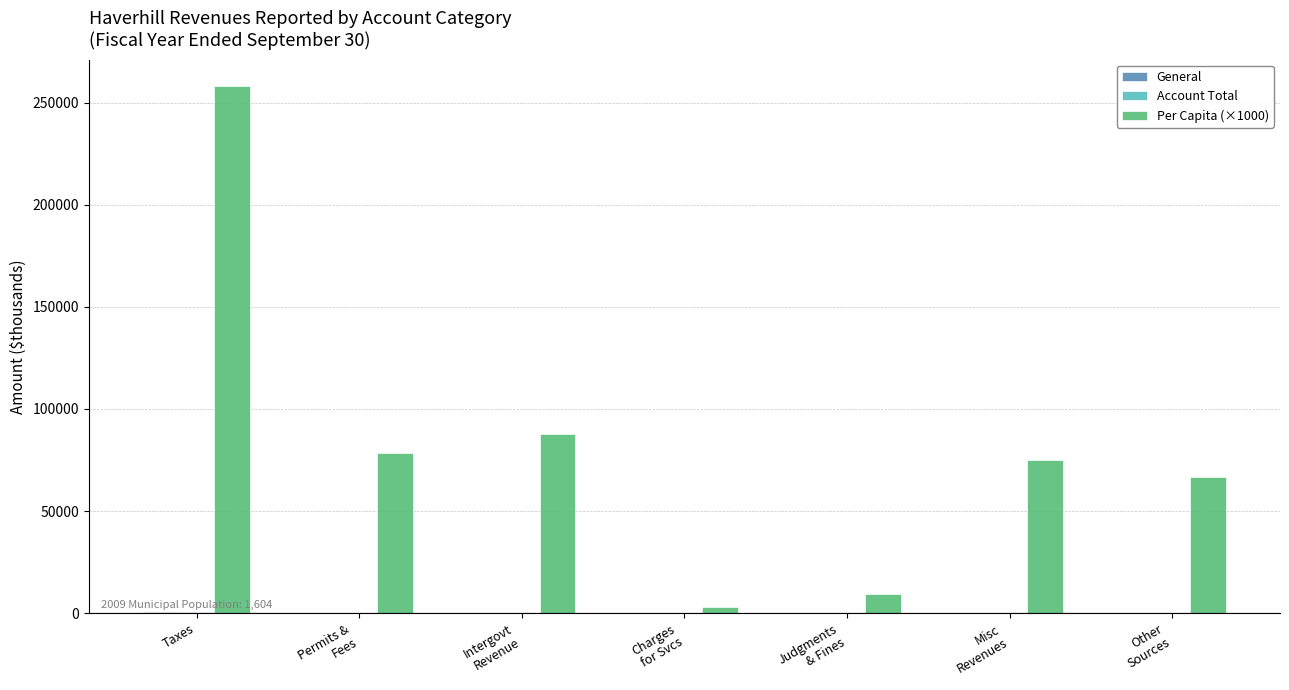

At which label does Per Capita (×1000) reach its peak?

Taxes